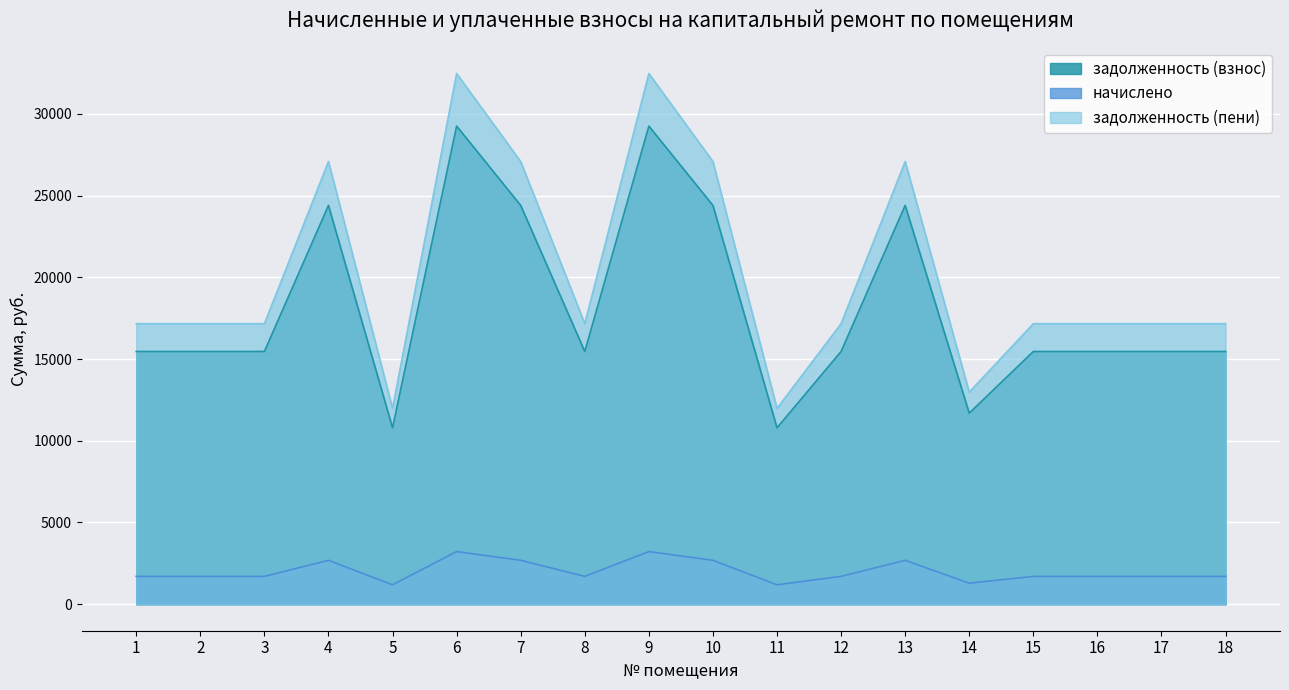

The задолженность (взнос) series shows 6380.4 at 1. True or false?

False